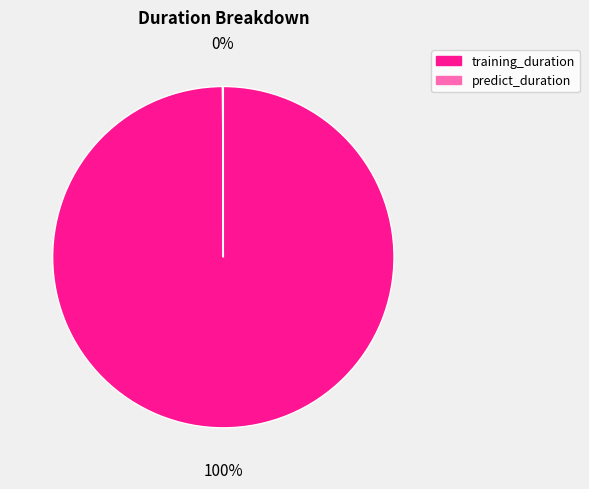

To the nearest percent, what portion does training_duration represent?

100%